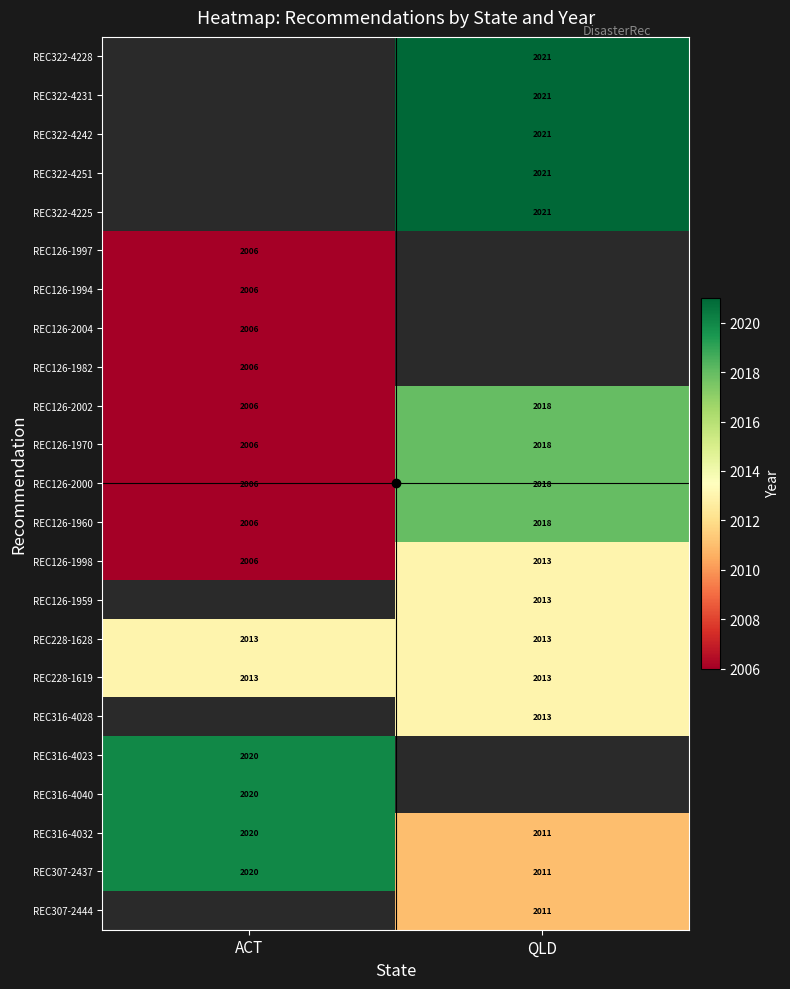

True or false: REC322-4231 has a value of 1104 at QLD.

False